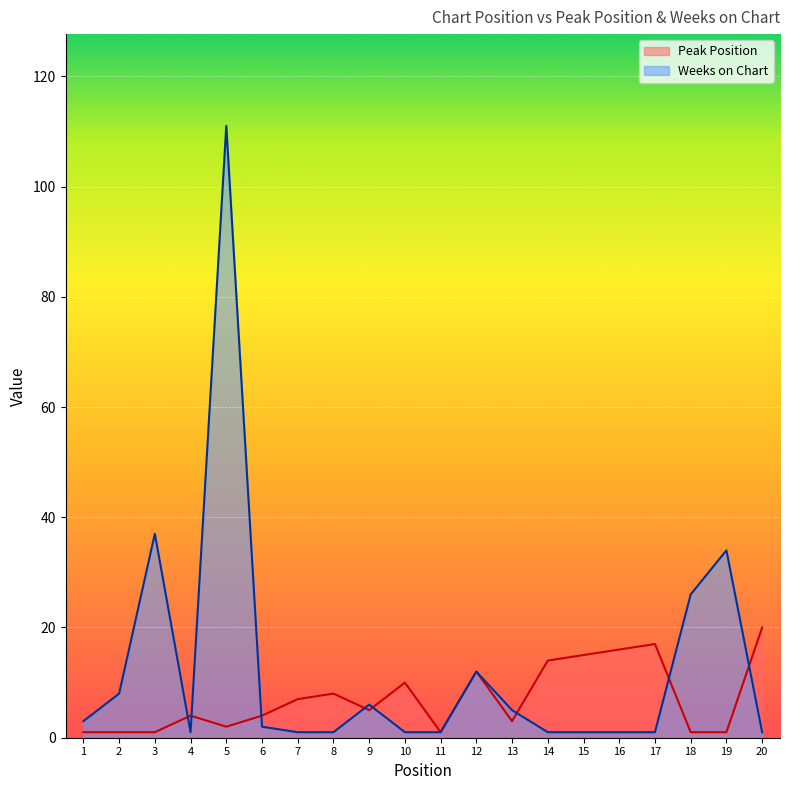

Where is the first local minimum for Peak Position?

5